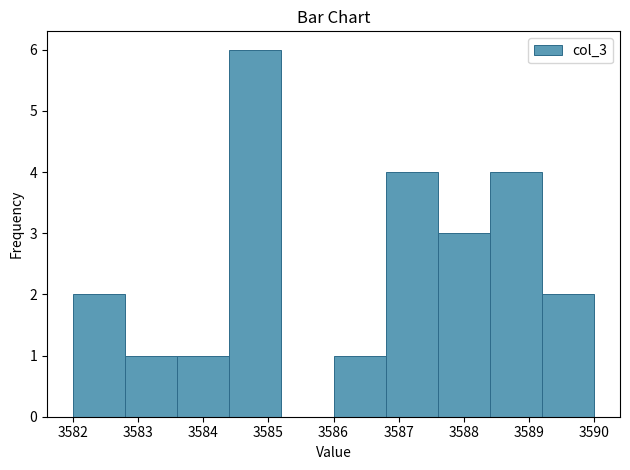

How tall is the bar that spans 3583.6 to 3584.4 on the x-axis? The values are not printed on the chart, so give them approximately, as read against the axis.

1